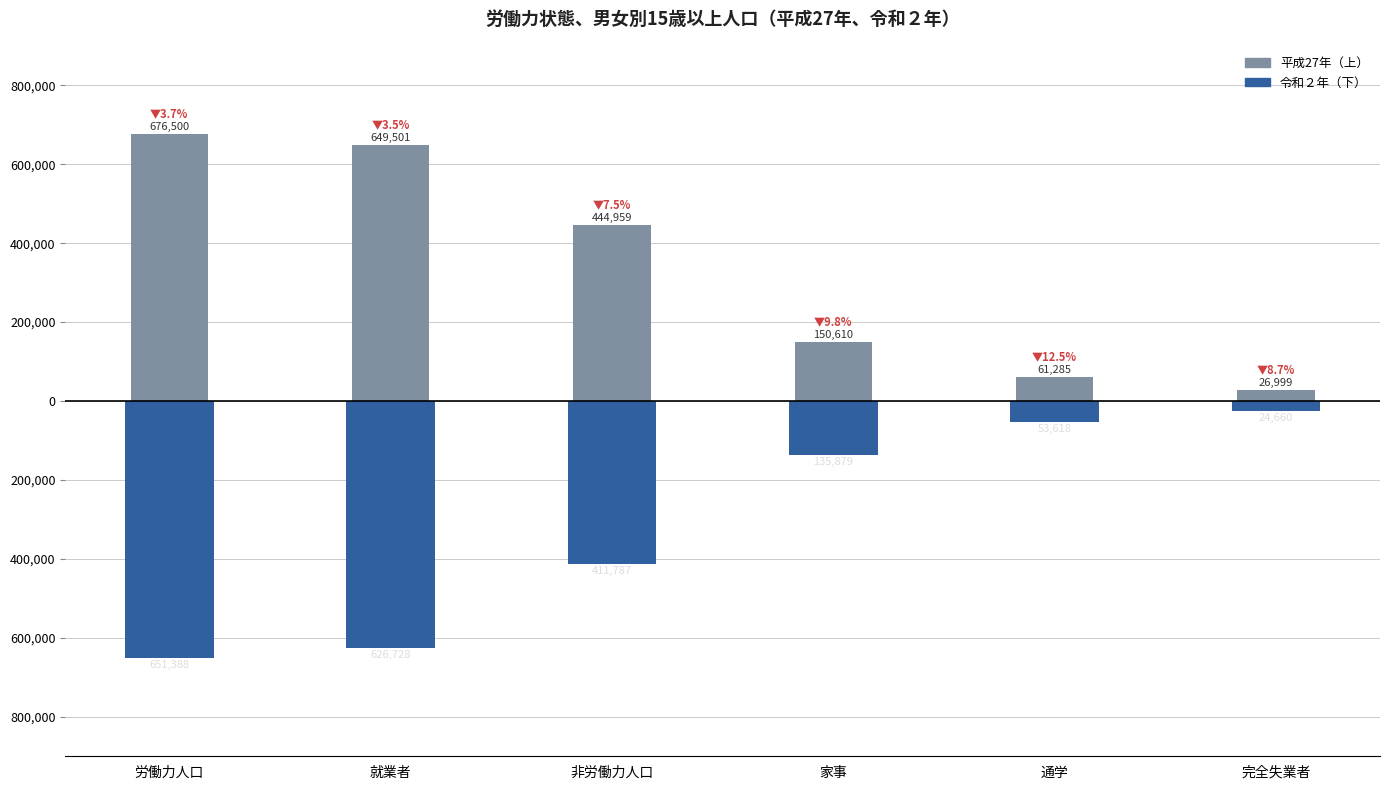

Reading left to right, extract all data points from this chart.

平成27年: 676500	649501	444959	150610	61285	26999
令和２年: -651388	-626728	-411787	-135879	-53618	-24660